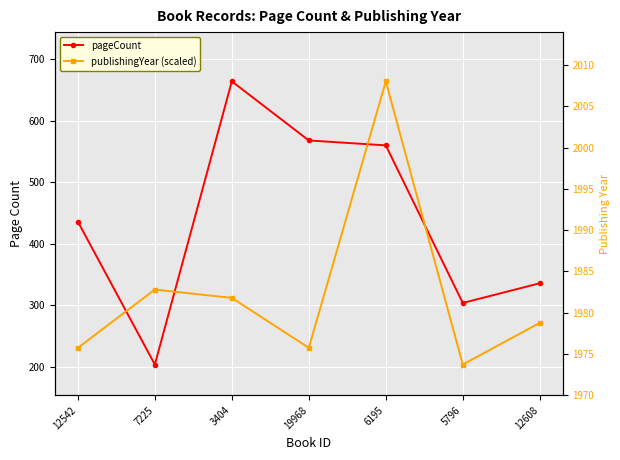

How many lines are shown in the chart?

2